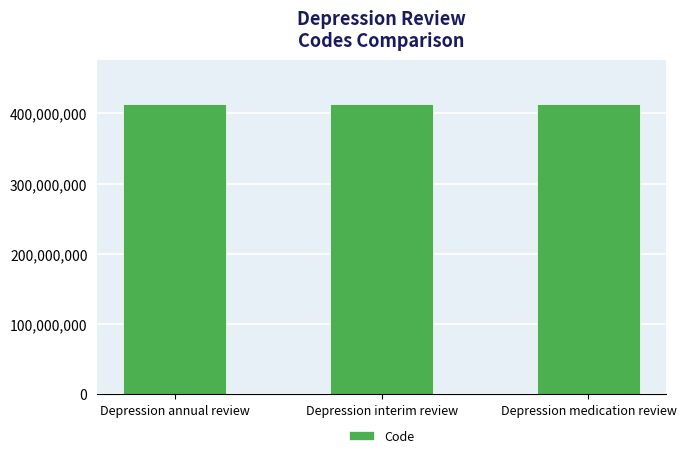

What value does the data have at Depression medication review?

413974004